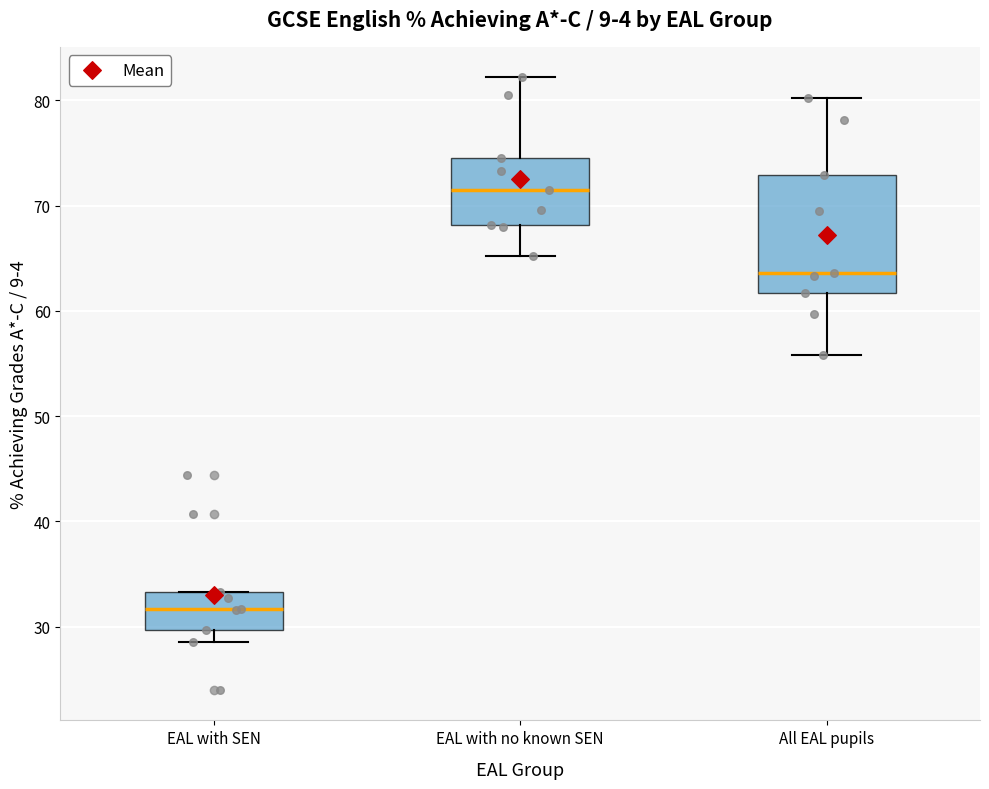

Which box has the highest median line?

EAL with no known SEN